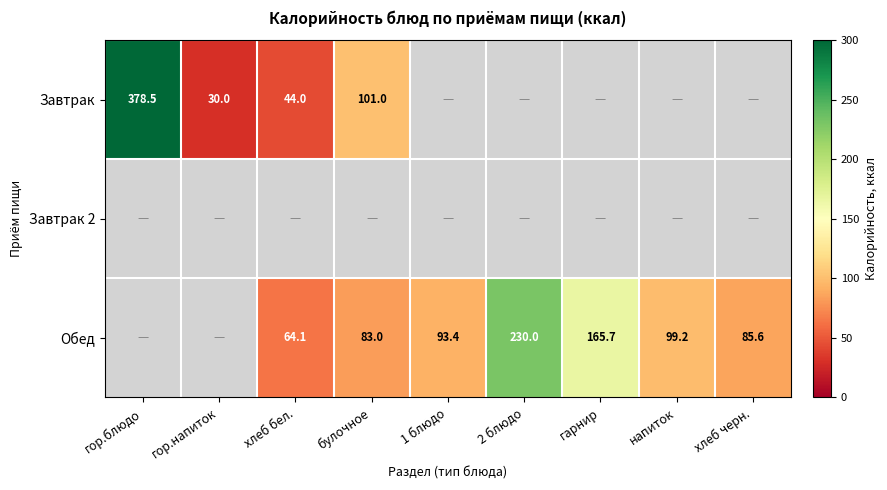

Is the value of Обед at 1 блюдо greater than the value of Завтрак at гор.блюдо?

No